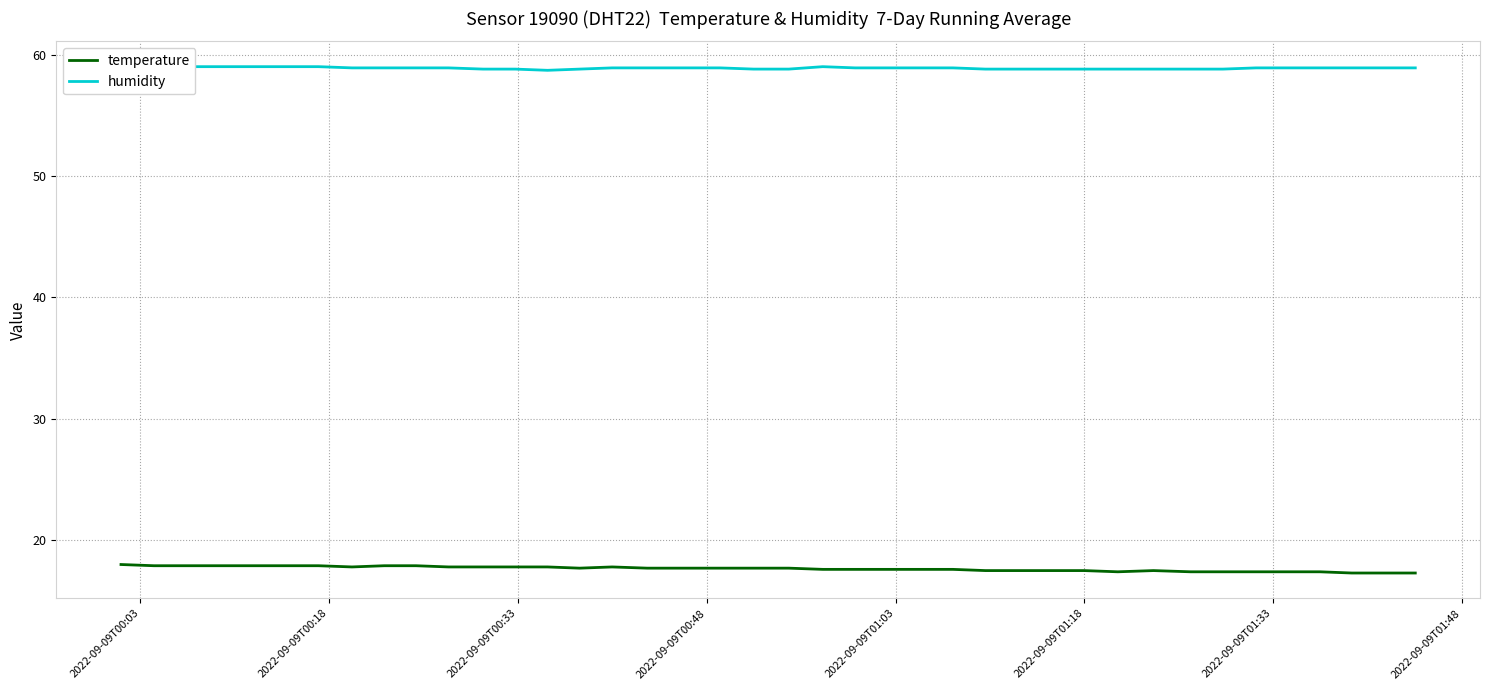

What is the value of the temperature point at the 11th from the left?

17.8